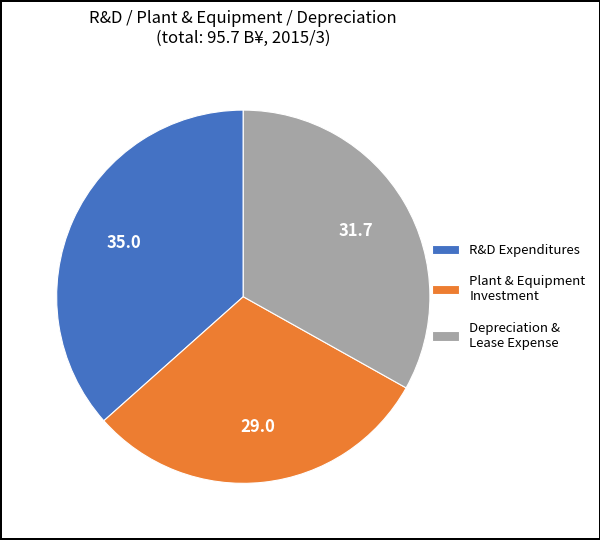

Which category has the smallest portion of the pie?

Plant & Equipment Investment